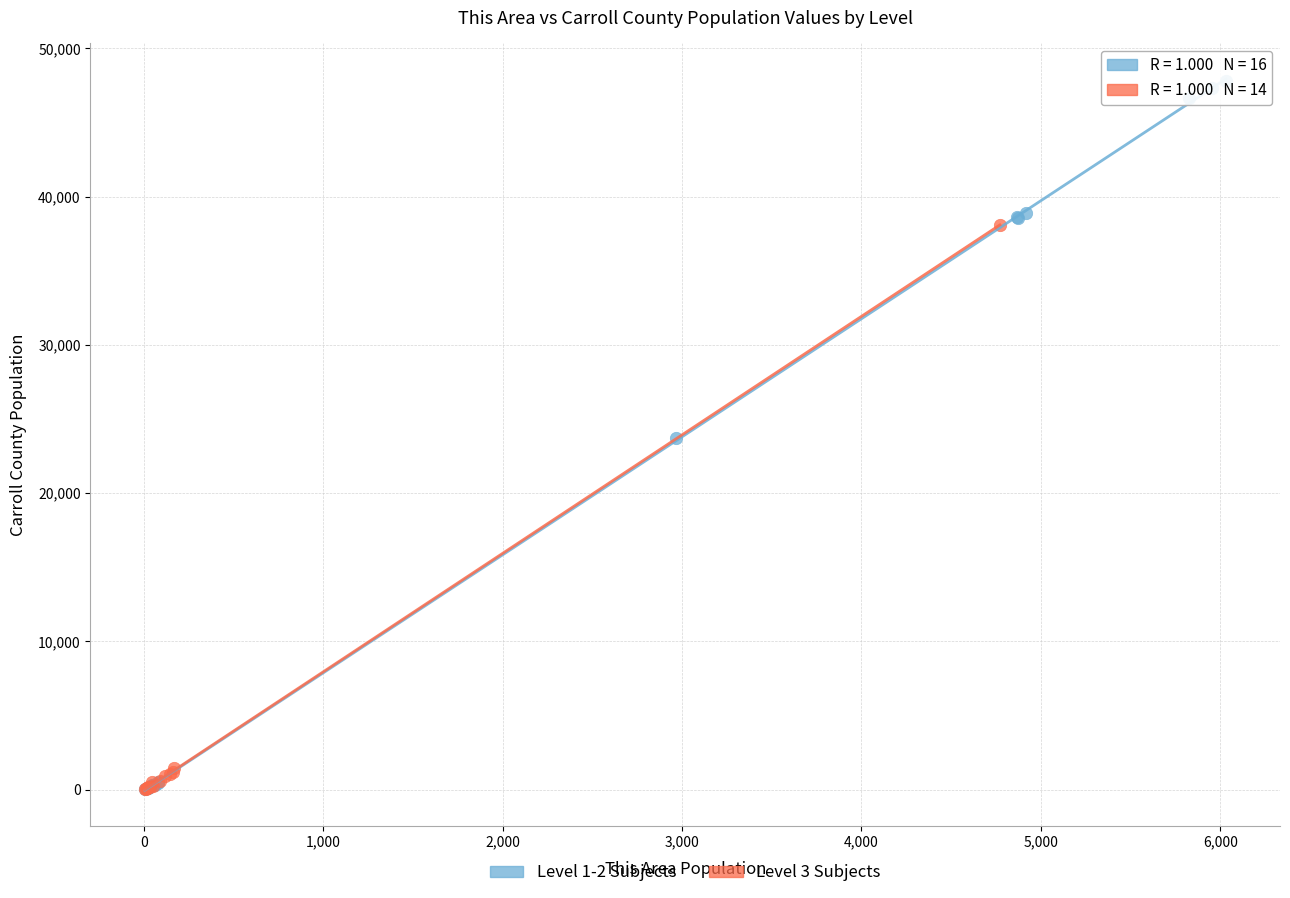

Which series reaches the maximum Y coordinate?

Level 1-2 Subjects